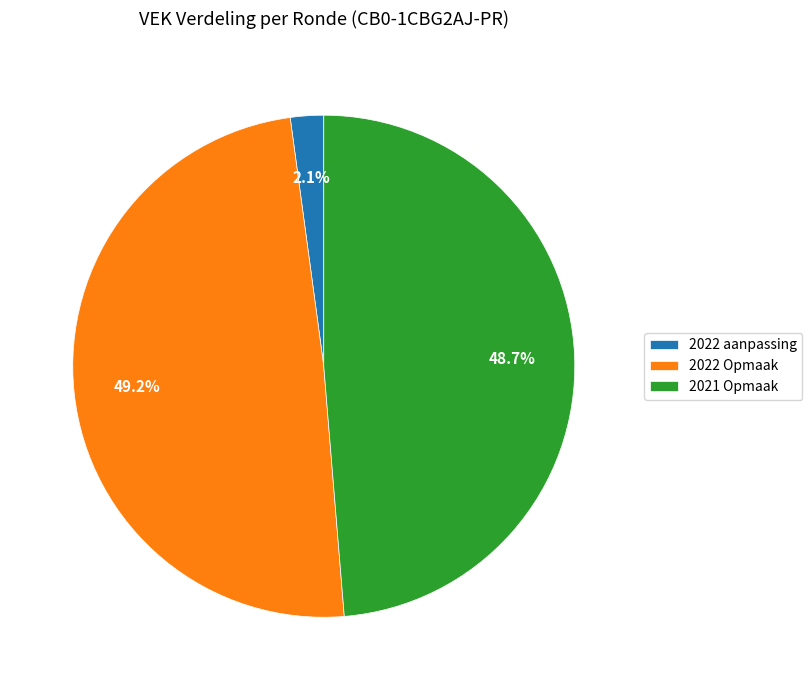

How many segments does this pie chart have?

3